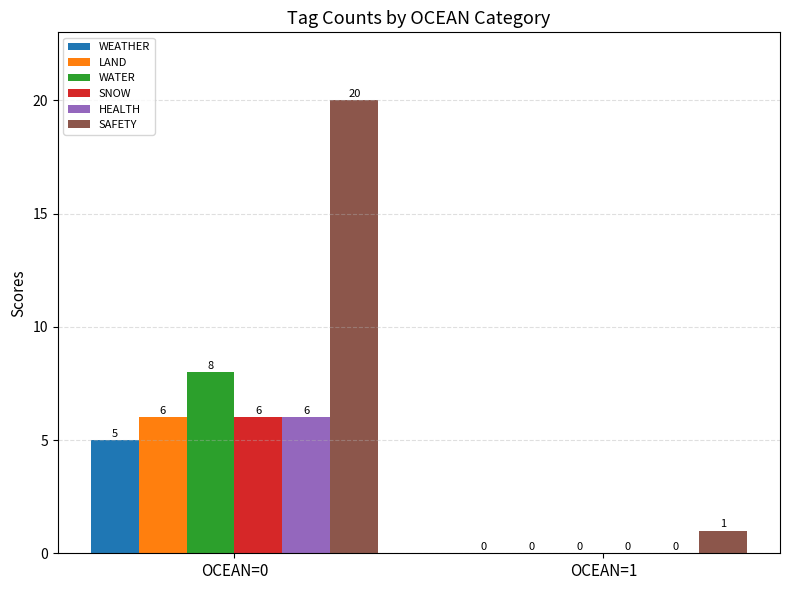

Is it true that HEALTH equals 0 at OCEAN=1?

True